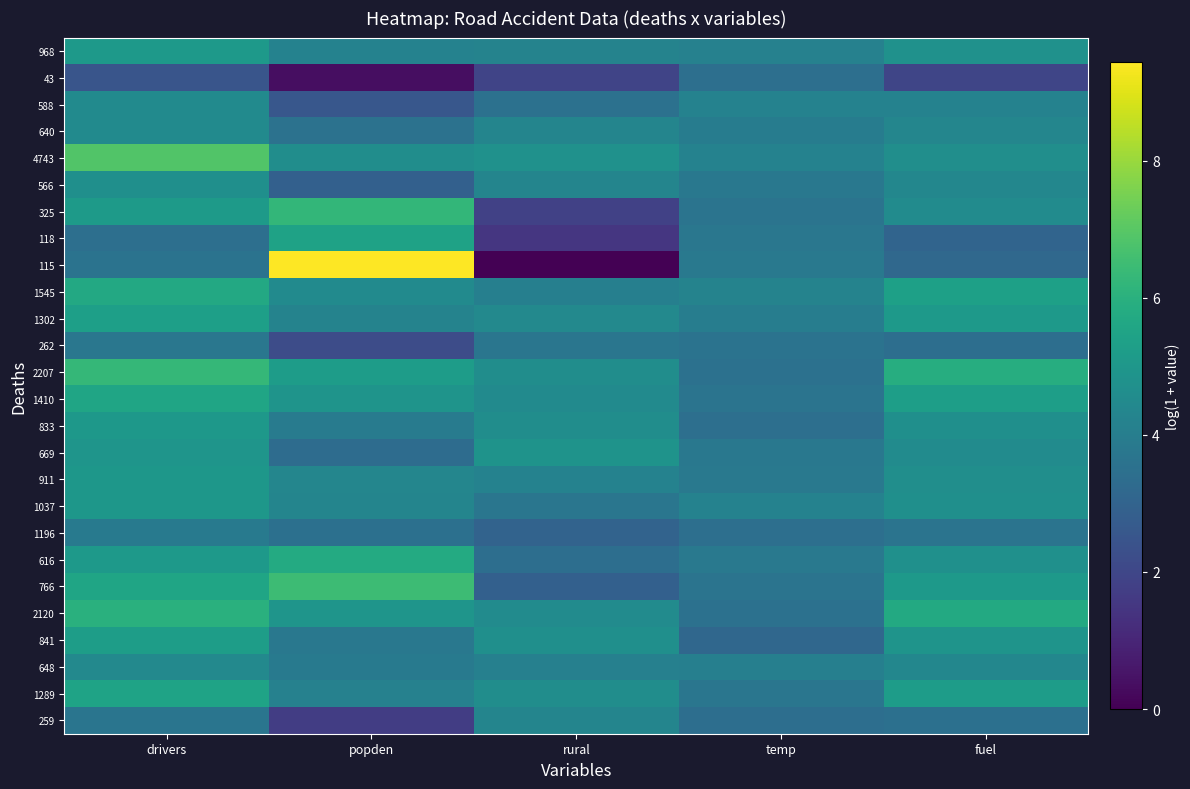

Which series changed the most between popden and fuel?

115